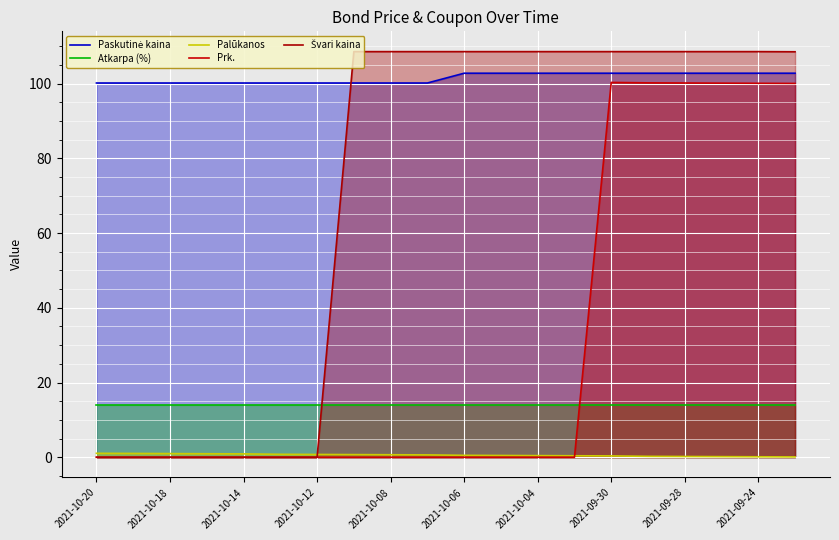

What is the sum of all Palūkanos values?

11.3